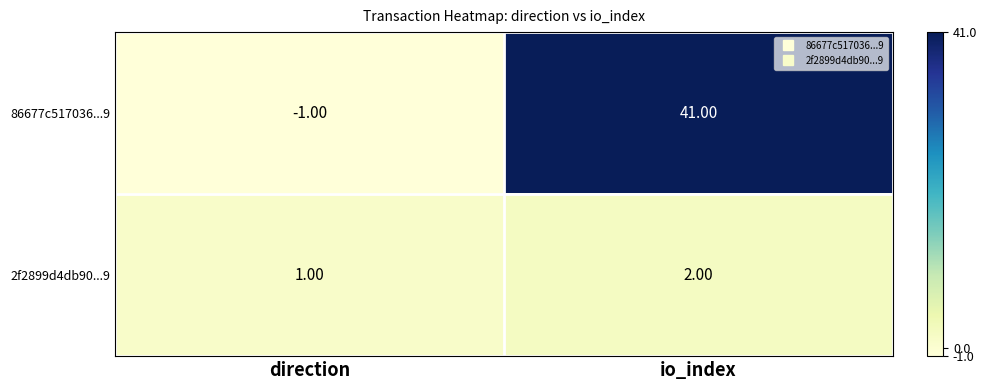

List the series in order of their overall mean, lowest first.

2f2899d4db90...9, 86677c517036...9